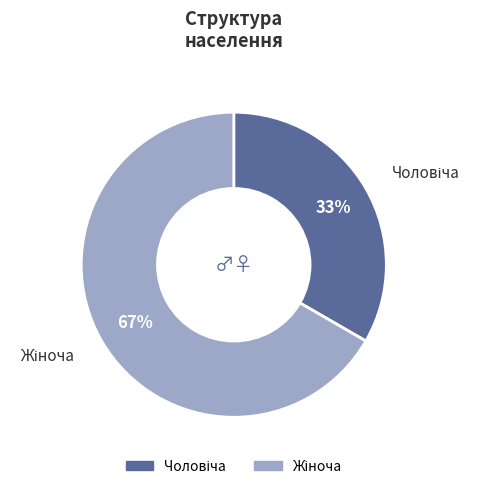

Is there any slice that represents more than half of the pie?

Yes